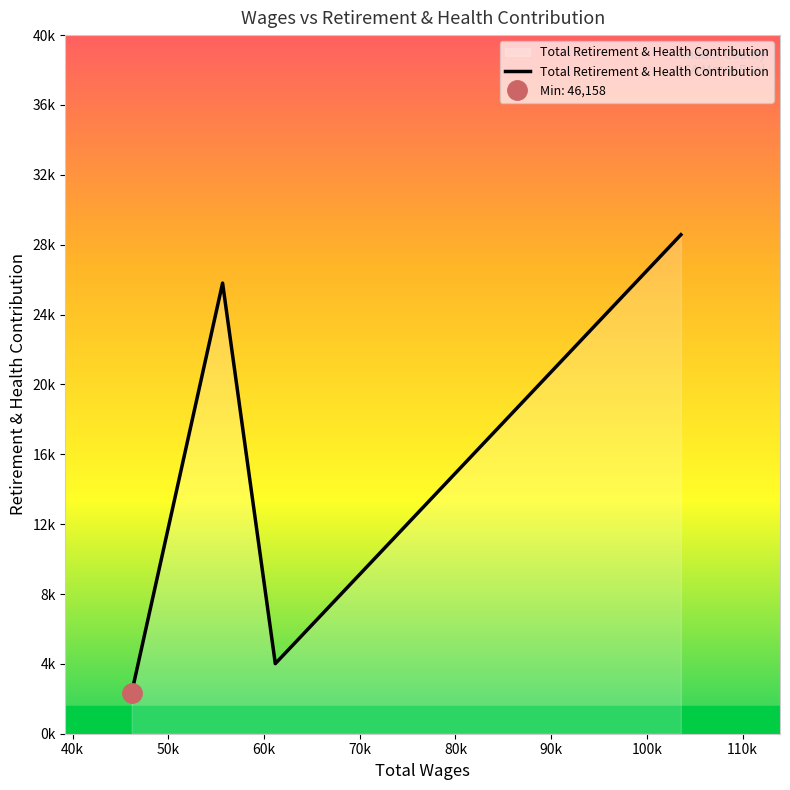

What is the average value?

15390